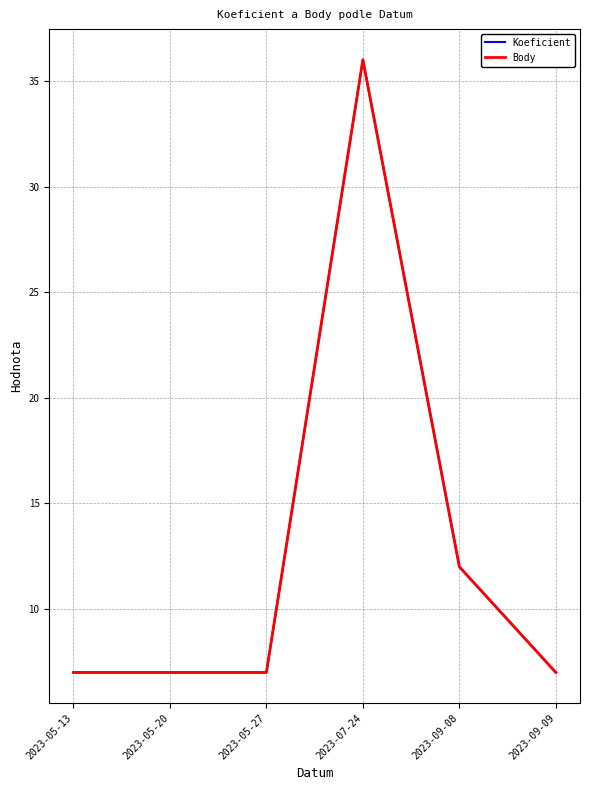

Is this an area chart (filled region under the line)?

No